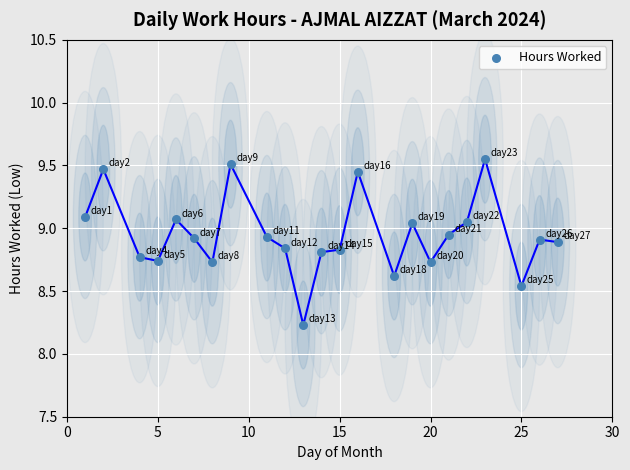

What is the range of Y values (max minus min)?

1.3